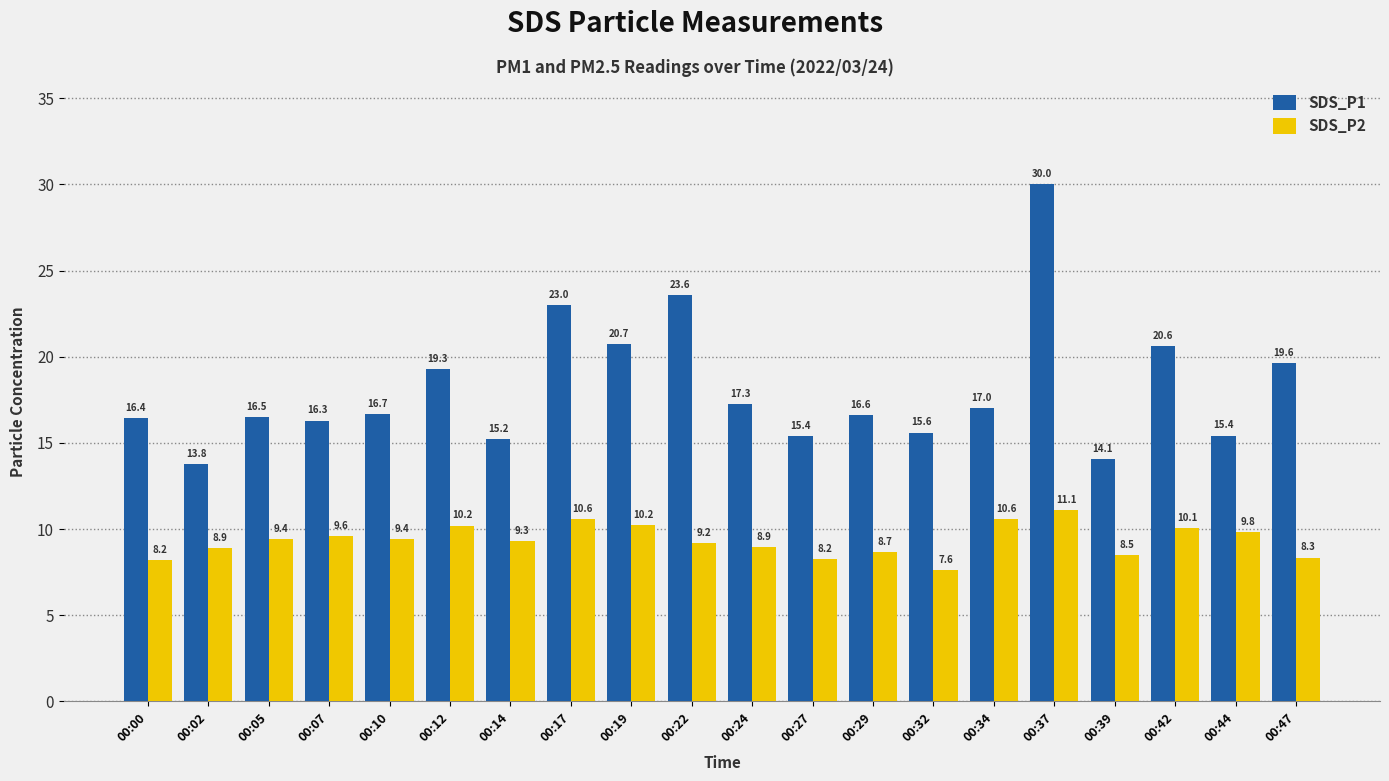

What is the minimum value shown in the chart?

7.6